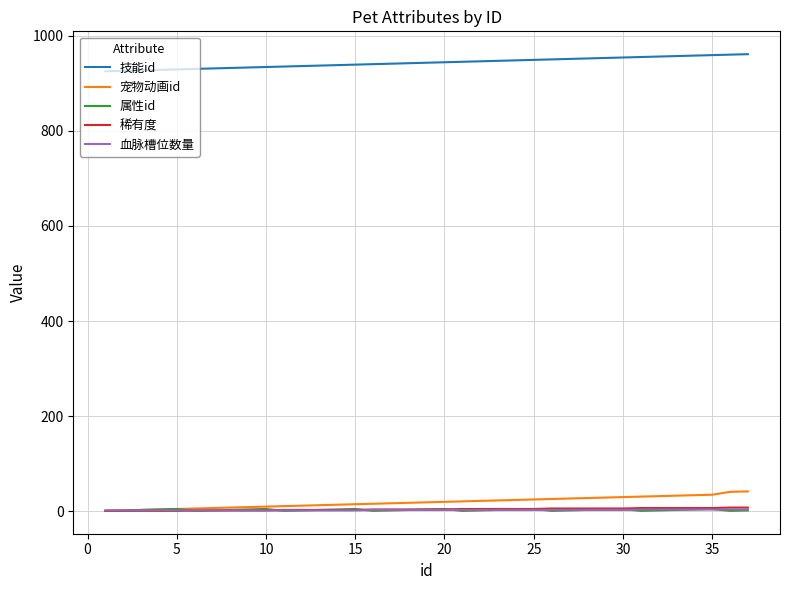

What is the average value of the 属性id series?

3